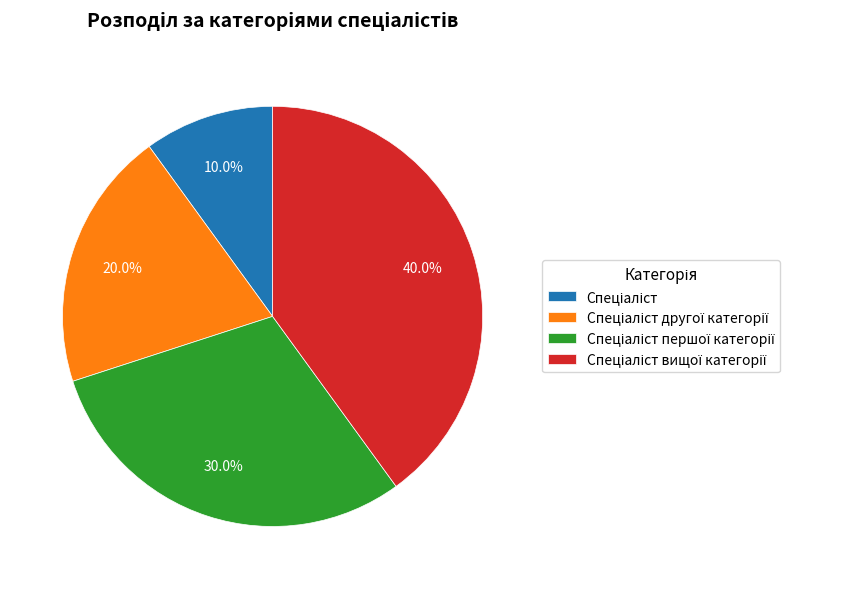

Does any single category account for the majority?

No